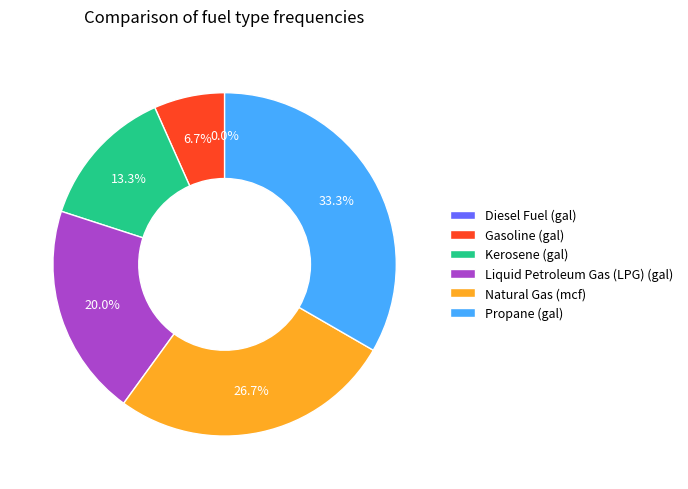

How many slices are in this pie chart?

6